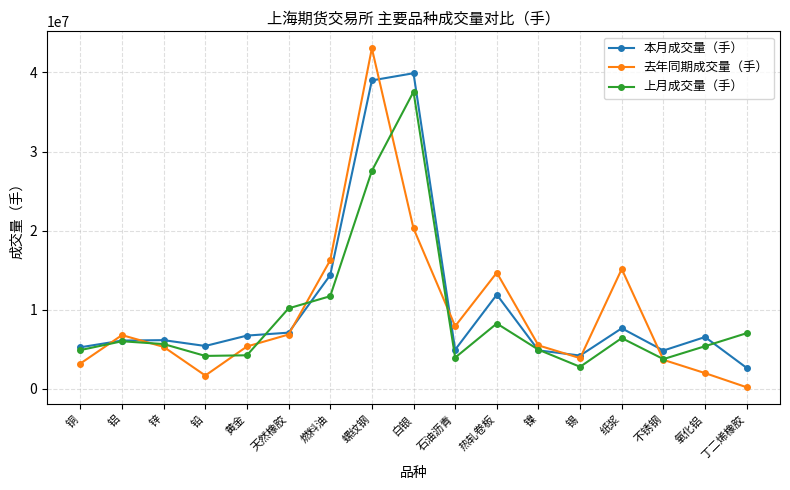

What is the label of the 12th point from the right?

天然橡胶